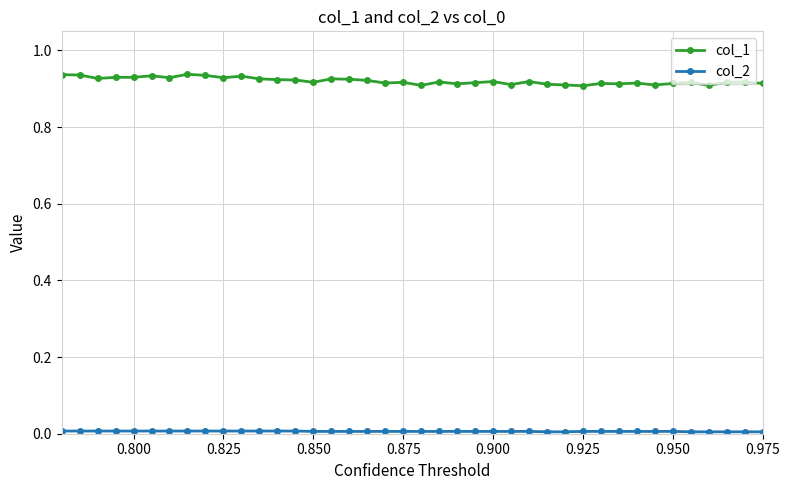

Which series has the widest spread of values?

col_1